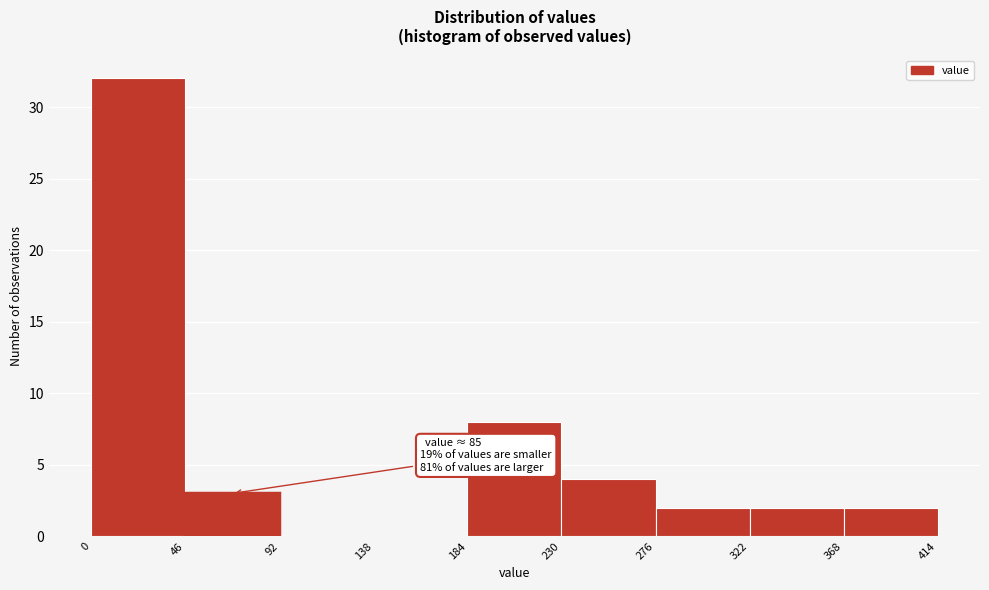

Which range on the x-axis has the tallest bar?

0 to 46